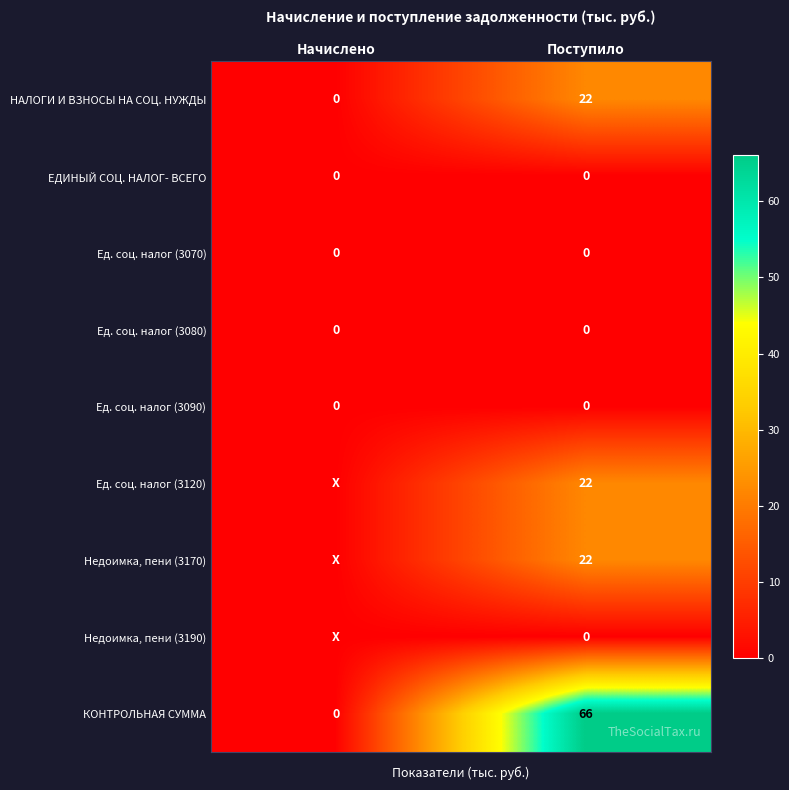

What is the total value across all series at Поступило?

132